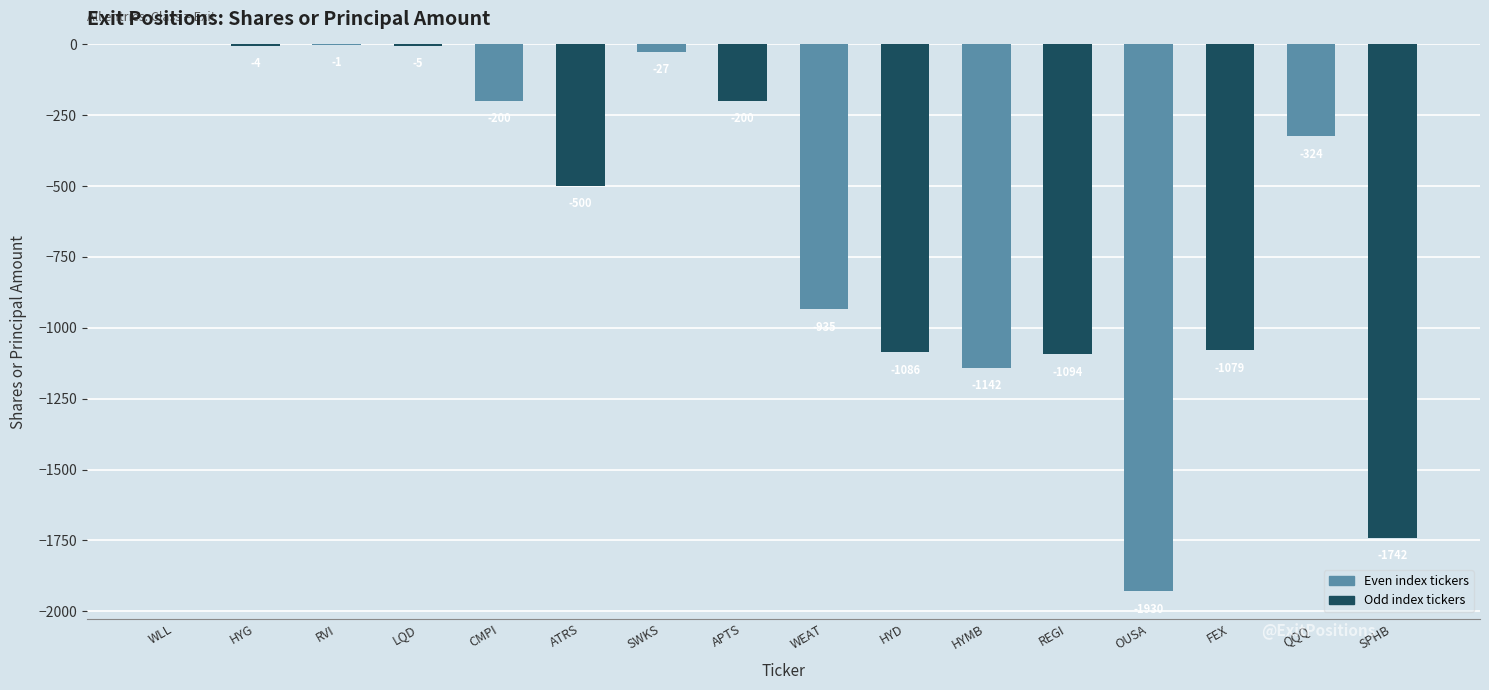

The value at RVI is -1. True or false?

True